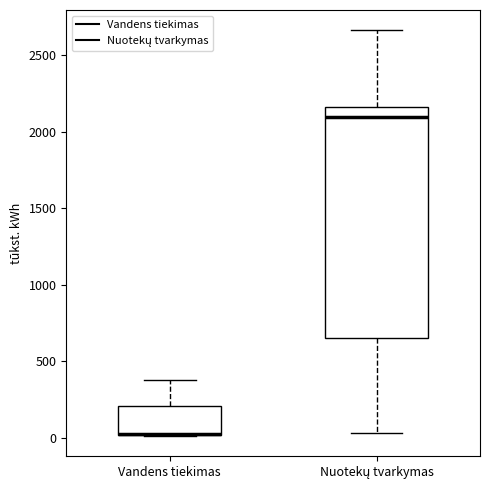

Where is the upper edge of the box for Vandens tiekimas on the y-axis? The values are not printed on the chart, so give them approximately, as read against the axis.

200